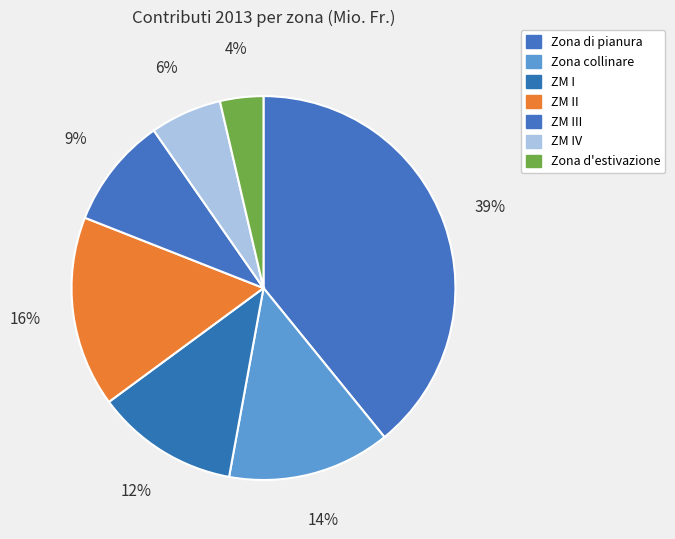

Which has a higher value, ZM III or Zona di pianura?

Zona di pianura